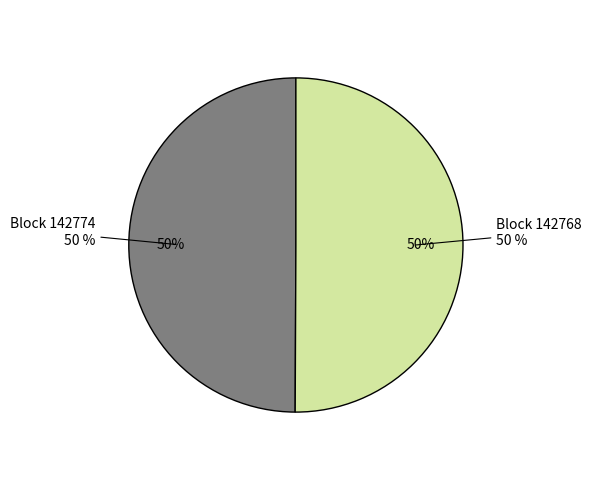

Which slice is the smallest?

142774